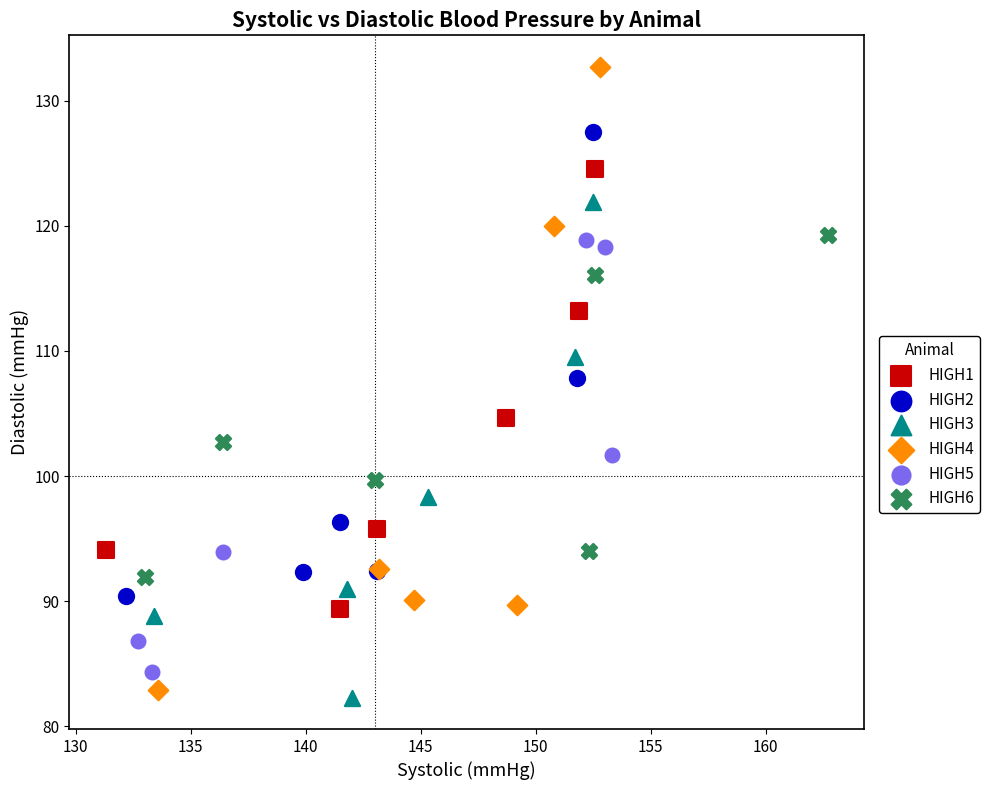

Which series reaches the maximum Y coordinate?

HIGH4